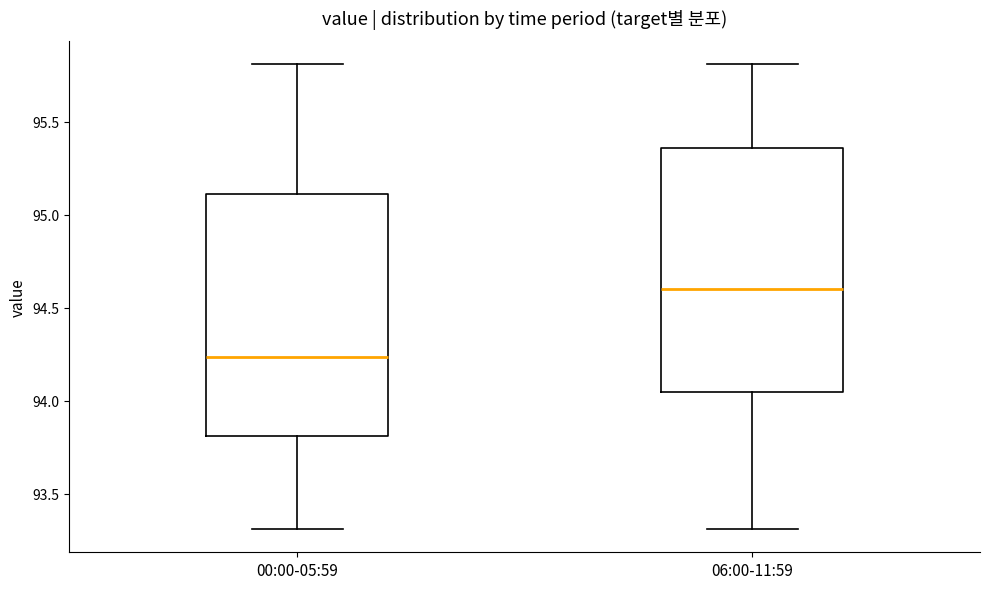

Reading left to right, transcribe this box plot: for each box, give where its median line is, the range the box spans, and where its two whiskers end, as read against the y-axis. The values are not printed on the chart, so give them approximately, as read against the axis.

00:00-05:59: median 94.25, box 93.80 to 95.10, whiskers 93.30 to 95.80
06:00-11:59: median 94.60, box 94.05 to 95.35, whiskers 93.30 to 95.80